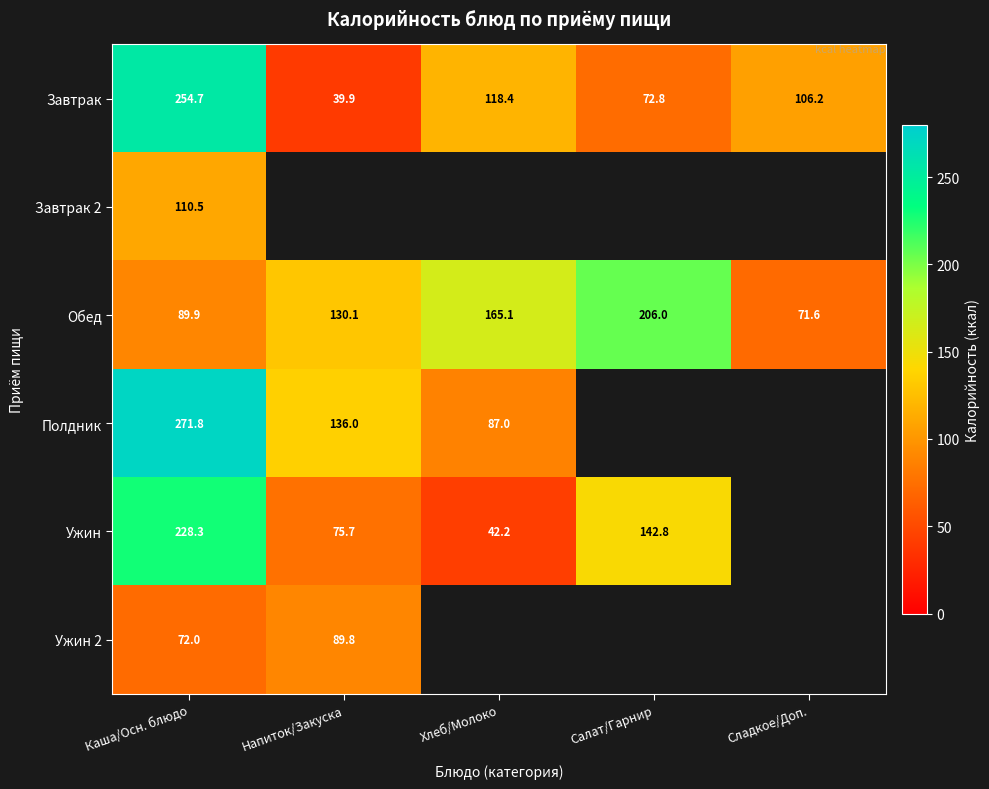

Rank the categories by Завтрак value from highest to lowest.

Каша/Осн. блюдо, Хлеб/Молоко, Сладкое/Доп., Салат/Гарнир, Напиток/Закуска